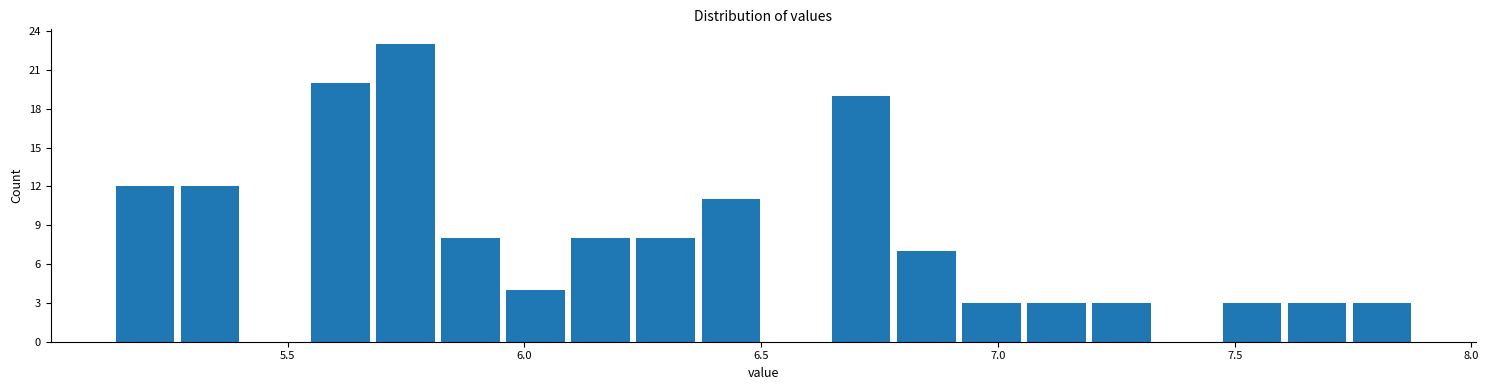

Read against the x-axis, roughly where is the centre of the tallest bar?

5.75